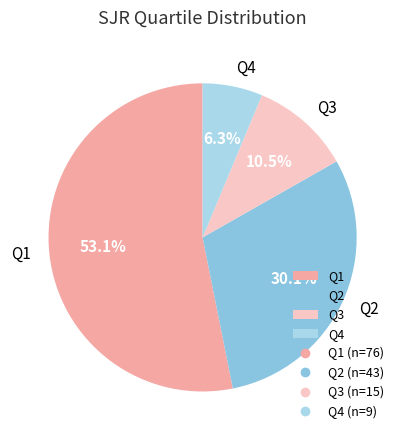

Which category has the biggest portion of the pie?

Q1